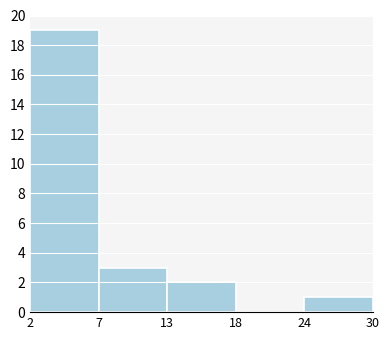

Reading right to left, extract all data points from this chart.

24=1	18=0	13=2	7=3	2=19